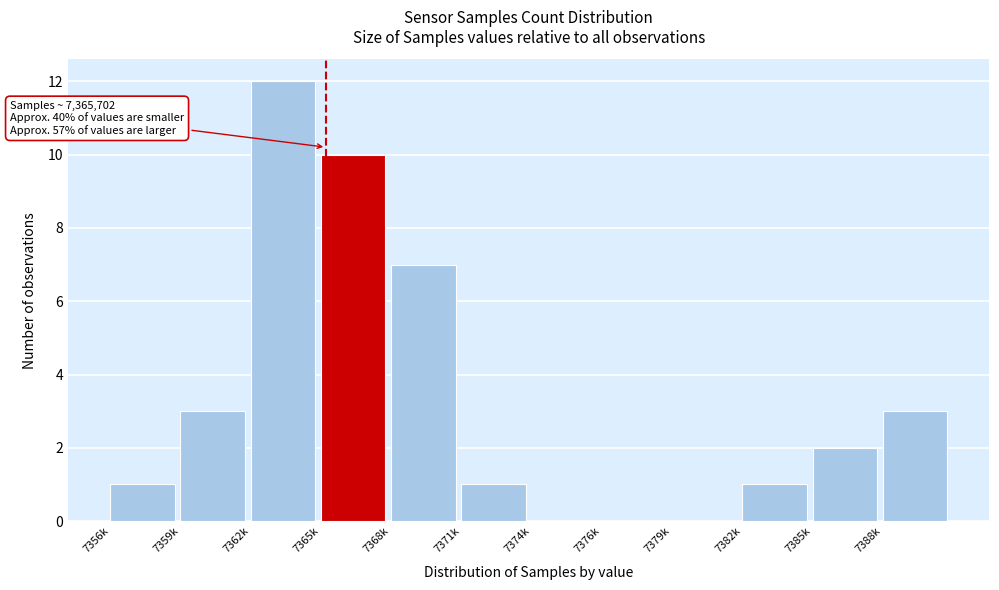

Reading right to left, transcribe all the data shown in this chart.

7388k=3	7385k=2	7382k=1	7379k=0	7376k=0	7374k=0	7371k=1	7368k=7	7365k=10	7362k=12	7359k=3	7356k=1